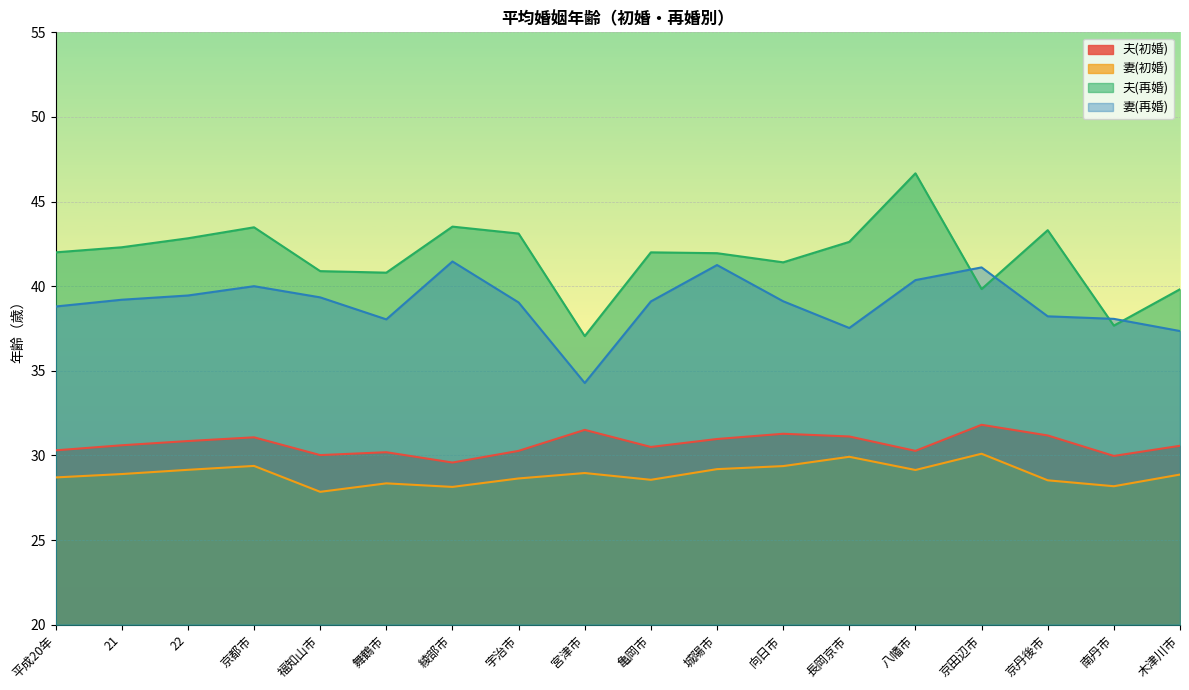

True or false: 夫(初婚) and 妻(再婚) cross at least once.

False